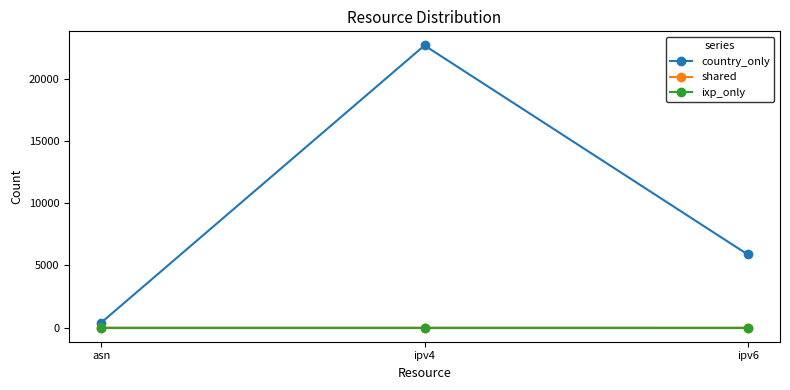

Which label corresponds to the largest value in the chart?

ipv4